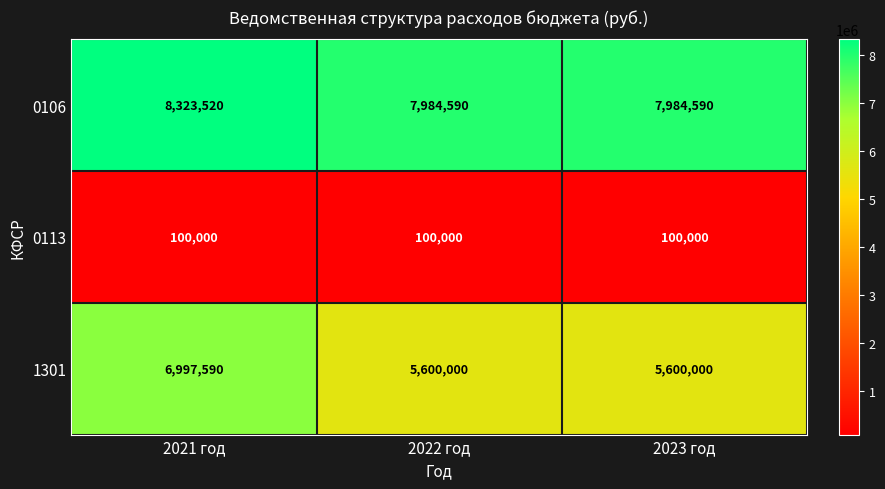

What is the greatest value displayed?

8323520